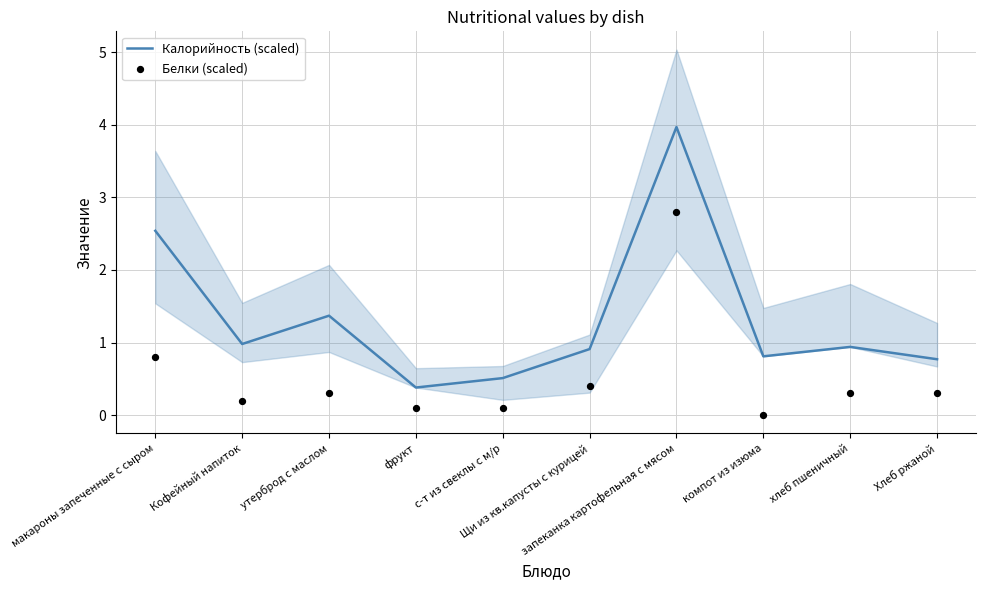

What is the total value across all series at хлеб пшеничный?

1.2